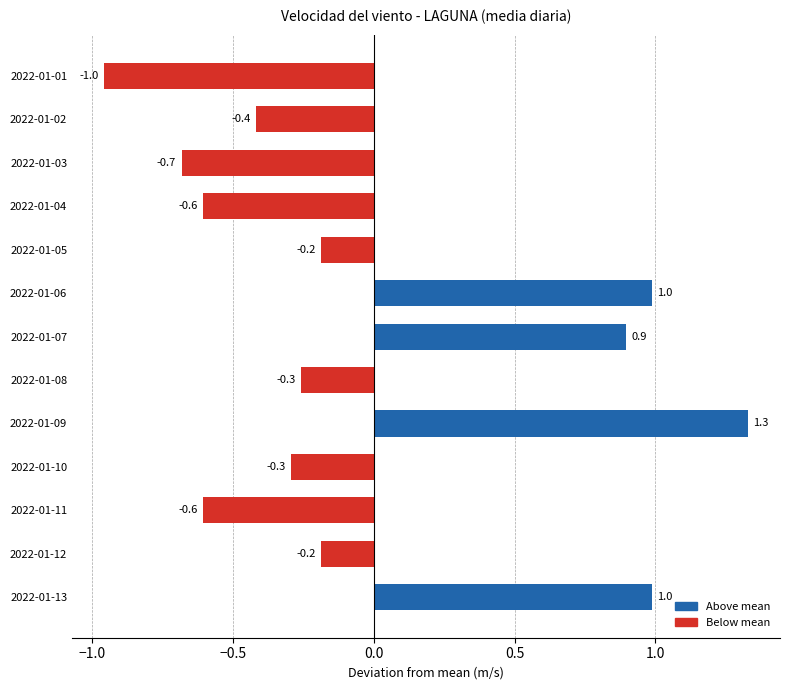

Is it true that the value at 2022-01-07 is 0.4?

False